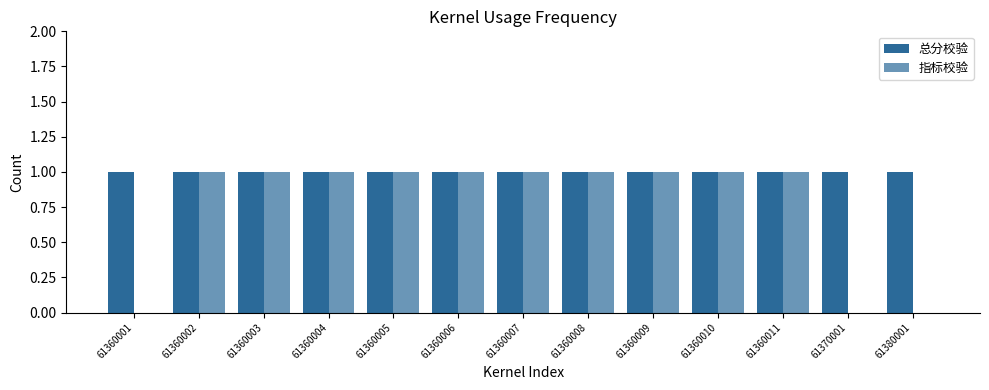

True or false: 总分校验 has a value of 1 at 61360002.

True